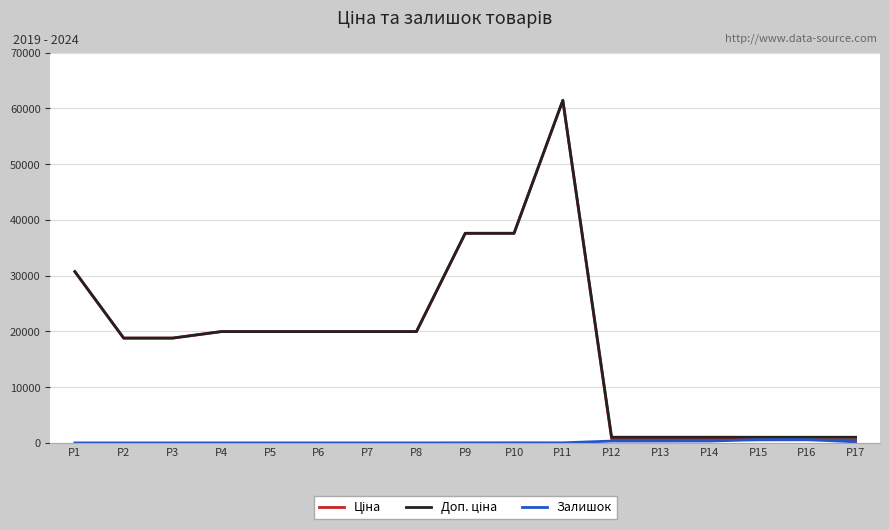

At which category is the sum across all series the highest?

P11